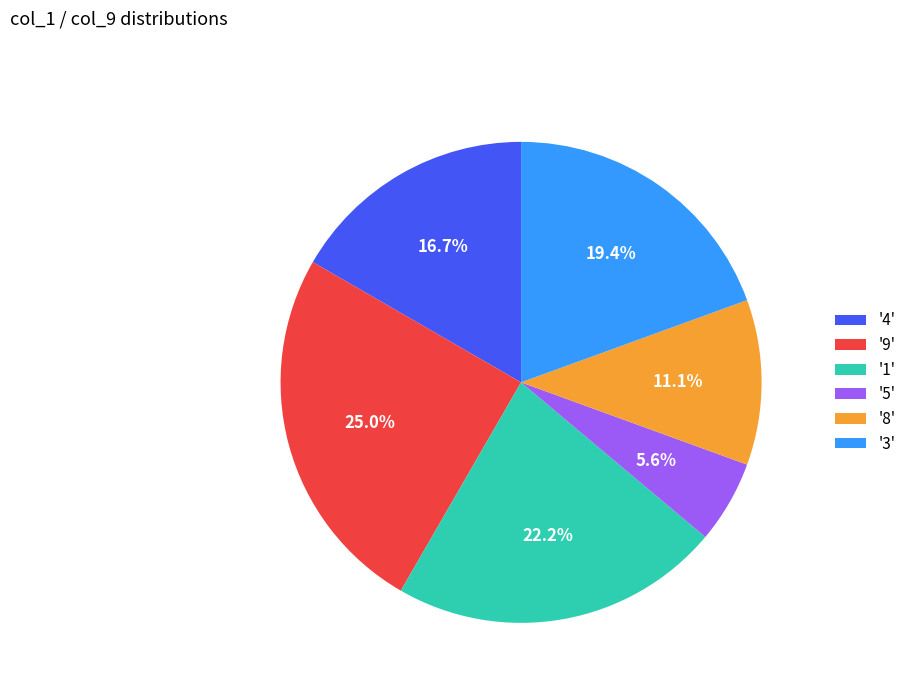

Which category has the biggest portion of the pie?

'9'